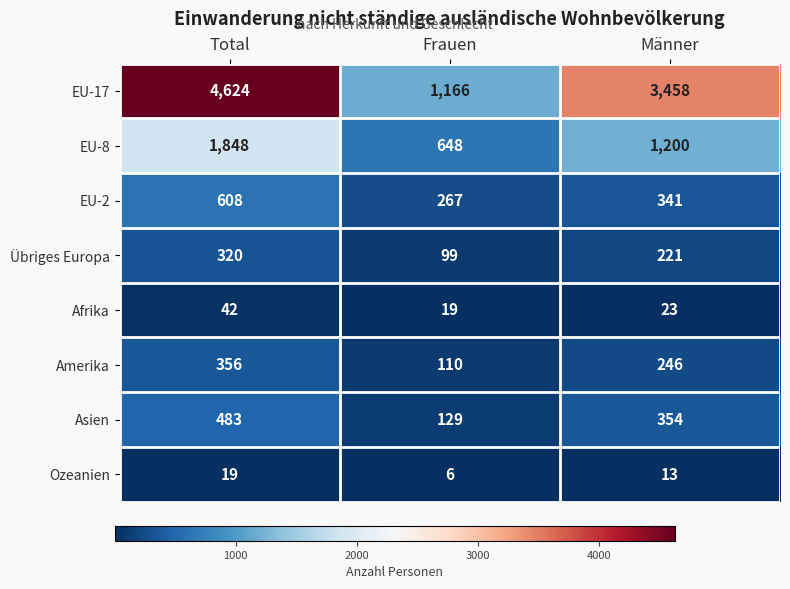

Rank the series at Total from highest to lowest value.

EU-17, EU-8, EU-2, Asien, Amerika, Übriges Europa, Afrika, Ozeanien